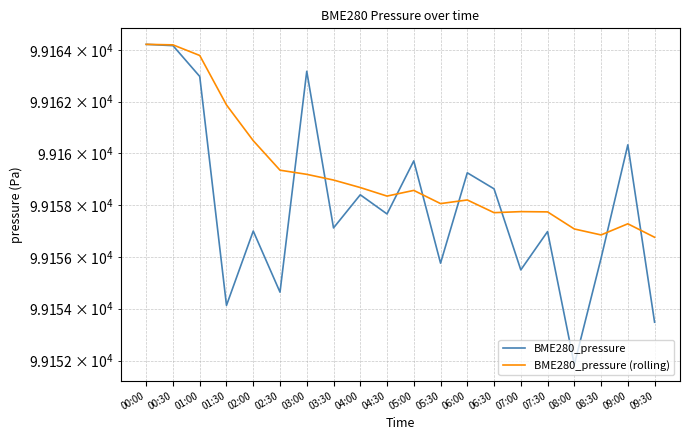

How many times do BME280_pressure and BME280_pressure (rolling) cross each other?

8